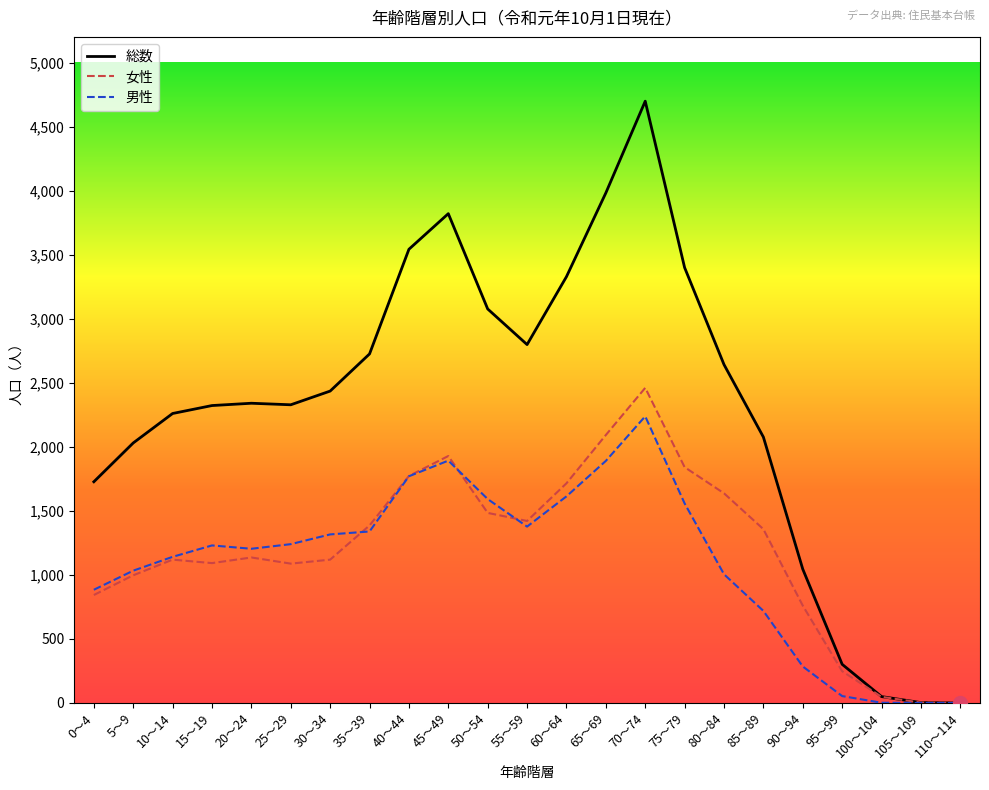

What is the maximum value for 女性?

2460